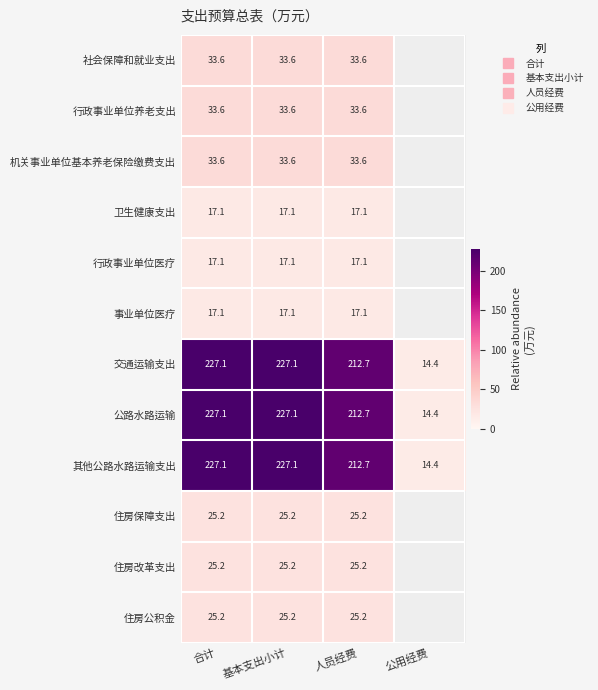

How many categories are shown in the chart?

4